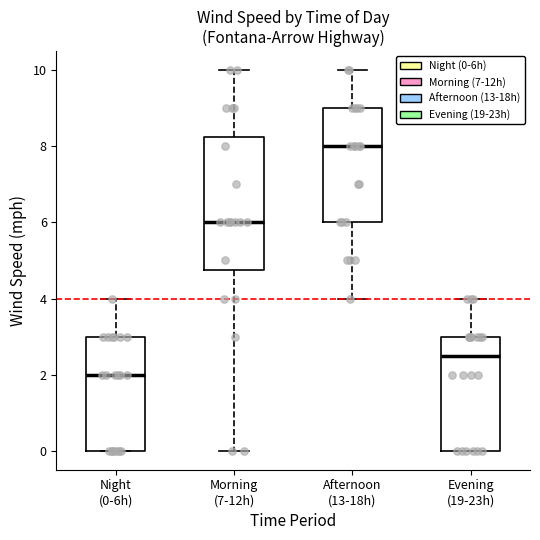

Reading left to right, transcribe this box plot: for each box, give where its median line is, the range the box spans, and where its two whiskers end, as read against the y-axis. The values are not printed on the chart, so give them approximately, as read against the axis.

Night (0-6h): median 2.0, box 0.0 to 3.0, whiskers 0.0 to 4.0
Morning (7-12h): median 6.0, box 4.8 to 8.2, whiskers 0.0 to 10.0
Afternoon (13-18h): median 8.0, box 6.0 to 9.0, whiskers 4.0 to 10.0
Evening (19-23h): median 2.6, box 0.0 to 3.0, whiskers 0.0 to 4.0